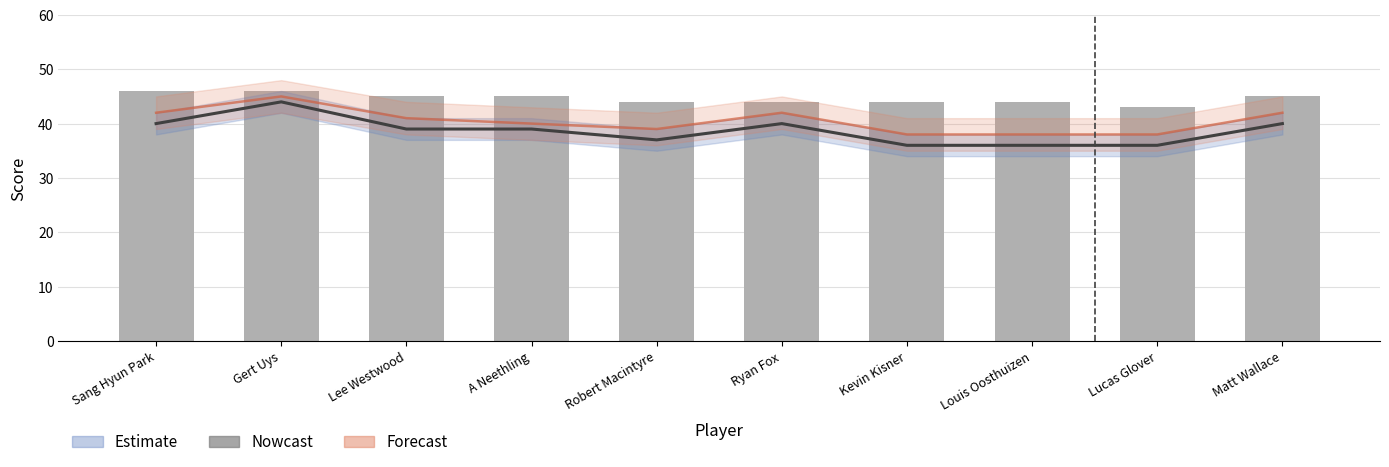

The value at Lee Westwood is 45. True or false?

True